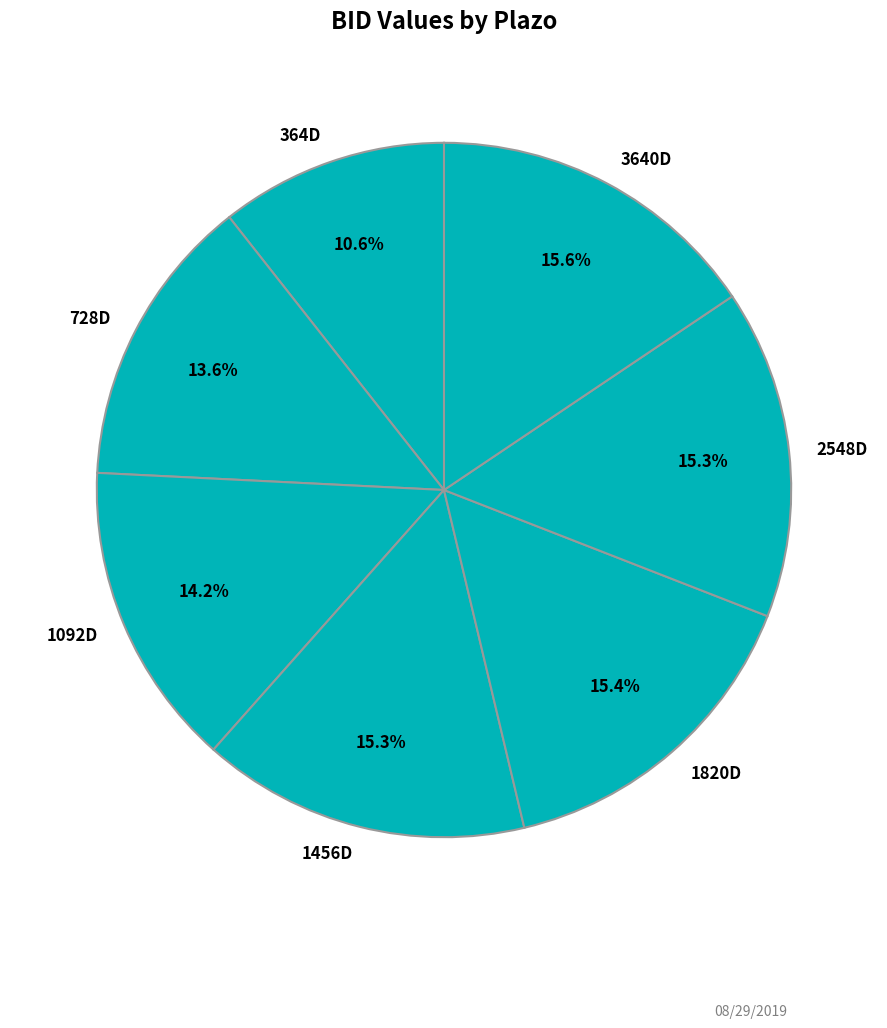

Is it true that 1456D is 15% of the pie?

True